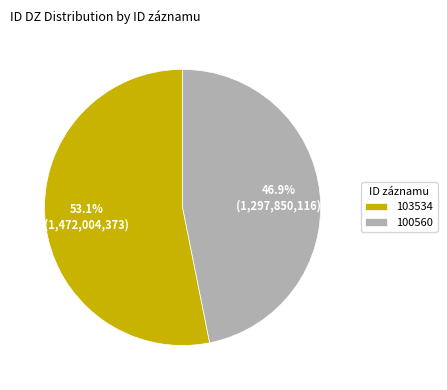

The 103534 slice represents 53% of the pie. True or false?

True